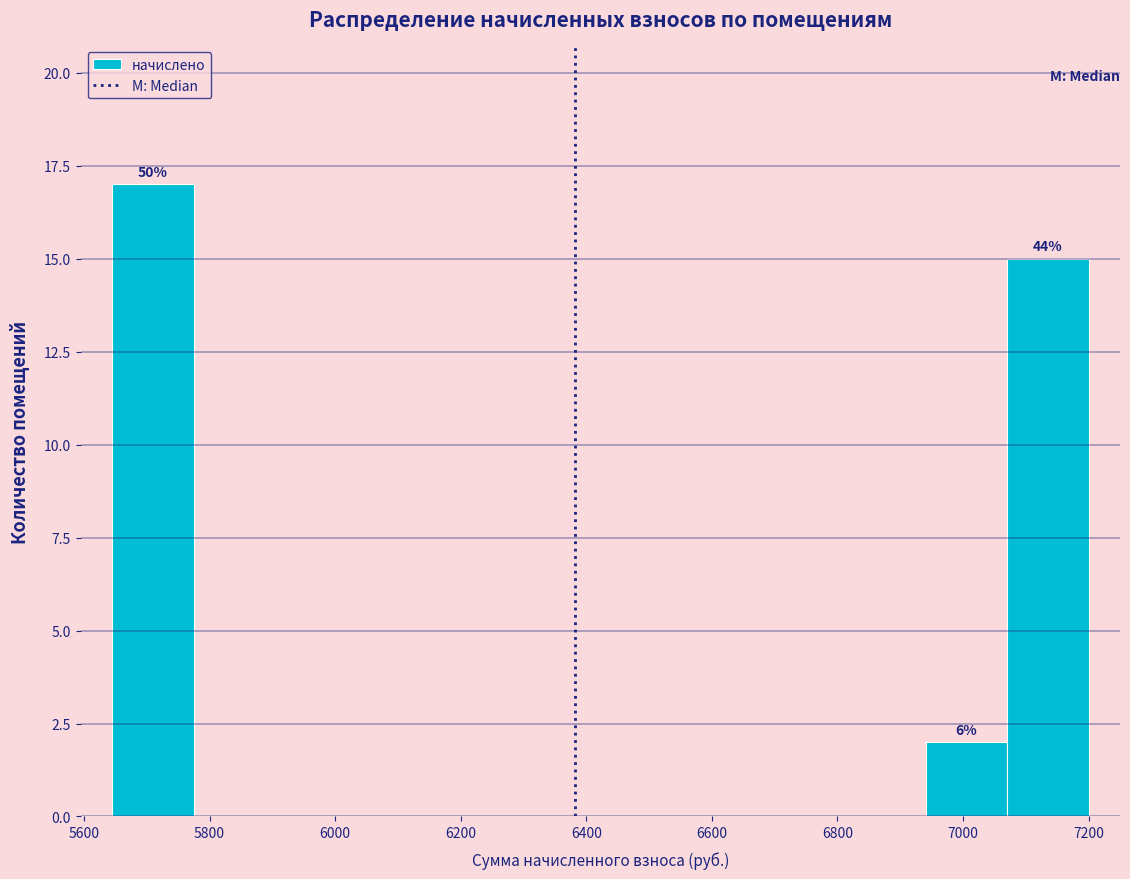

Over which range of the x-axis is the bar tallest?

5640 to 5780